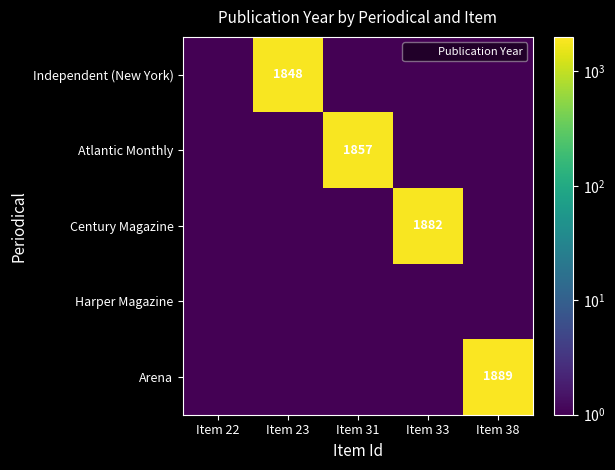

The value of Independent (New York) at Item 33 is 0.1. True or false?

False